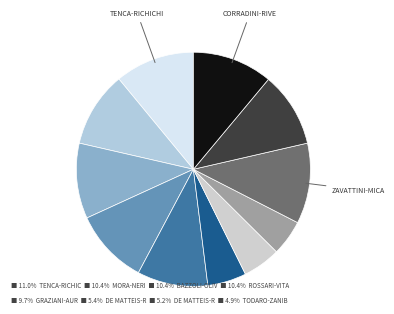

What is the smallest slice in the pie chart?

TODARO-ZANIBONI-ALBANI